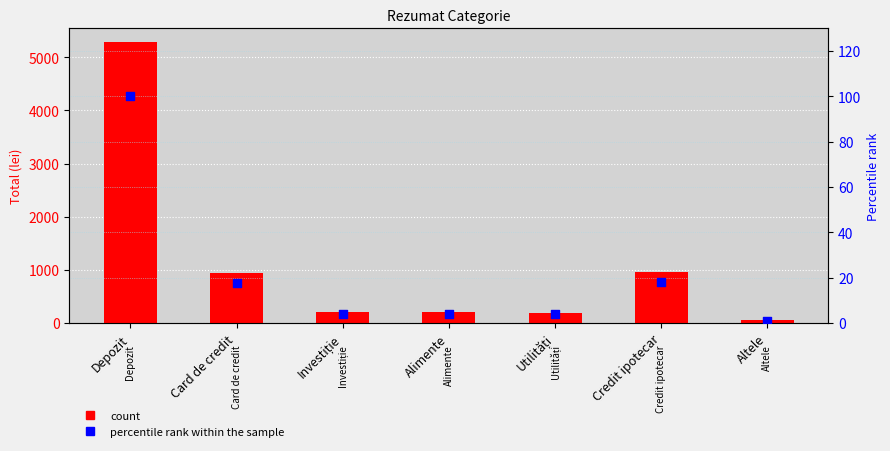

Is the value of percentile rank within the sample at Depozit greater than the value of Total at Investiție?

No